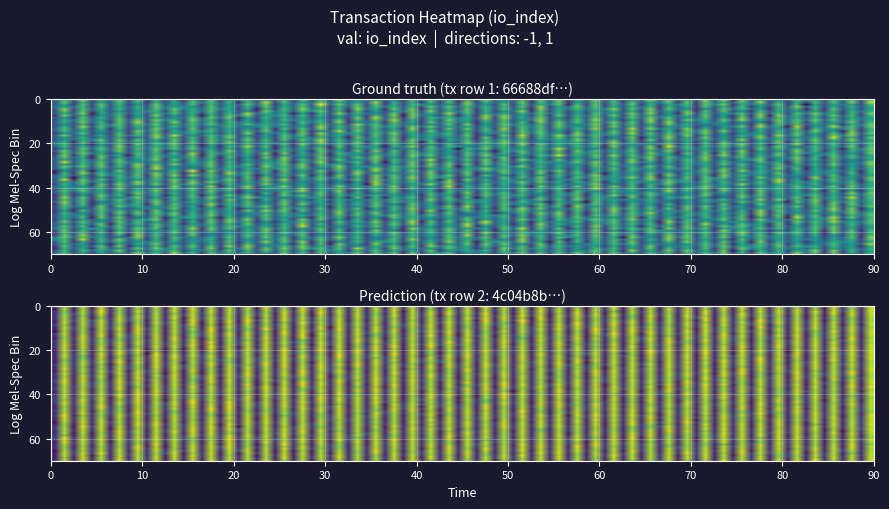

At which category is the sum across all series the highest?

1